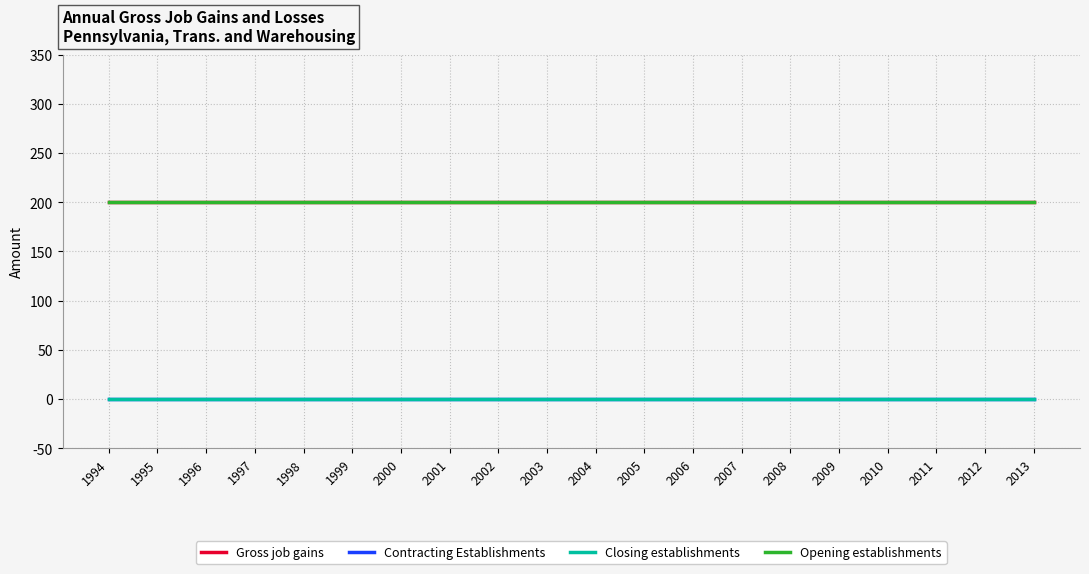

True or false: Contracting Establishments and Closing establishments cross at least once.

False